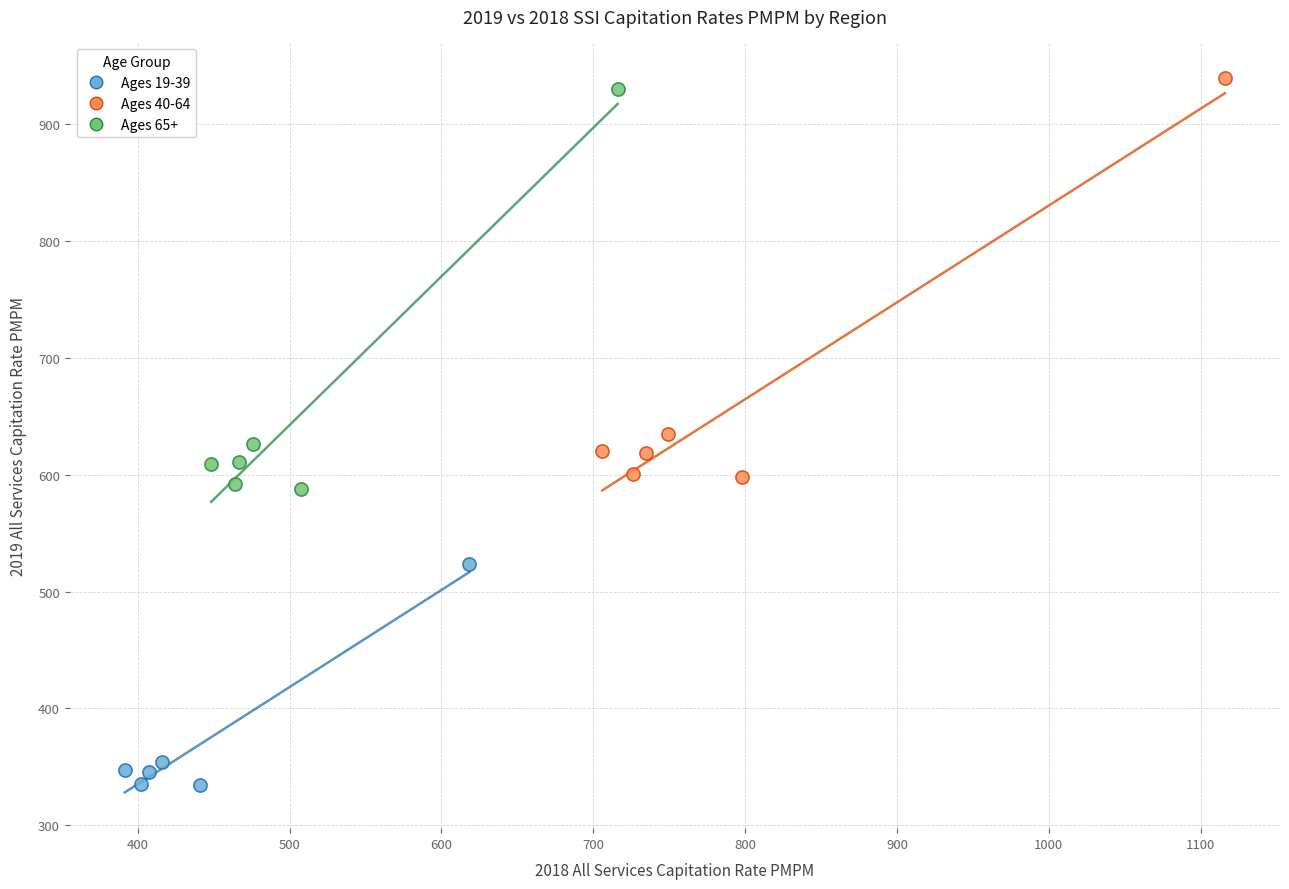

Which series contains the lowest Y value?

Ages 19-39